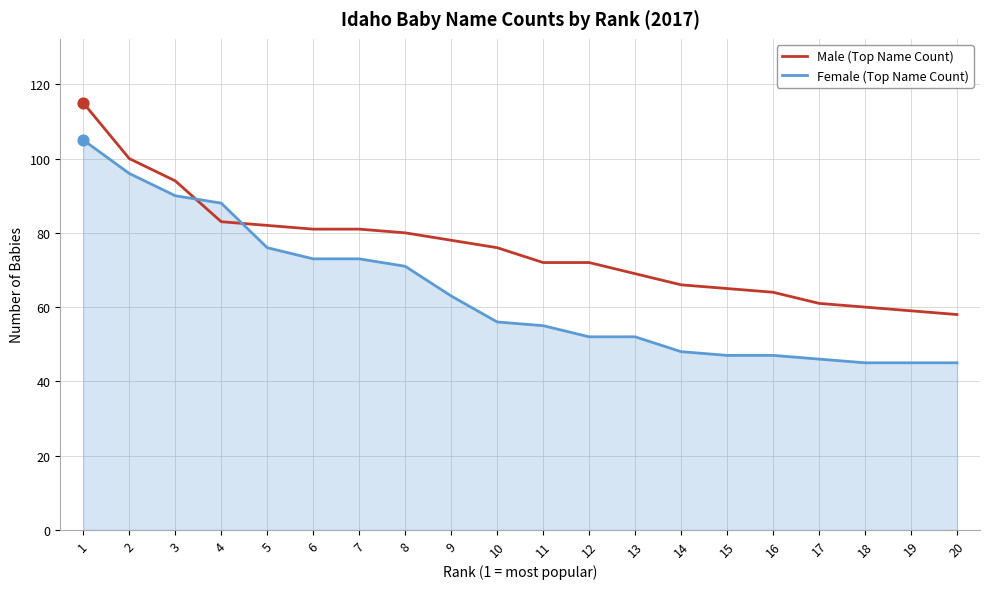

Which series has the largest total across all categories?

Male (Top Name Count)